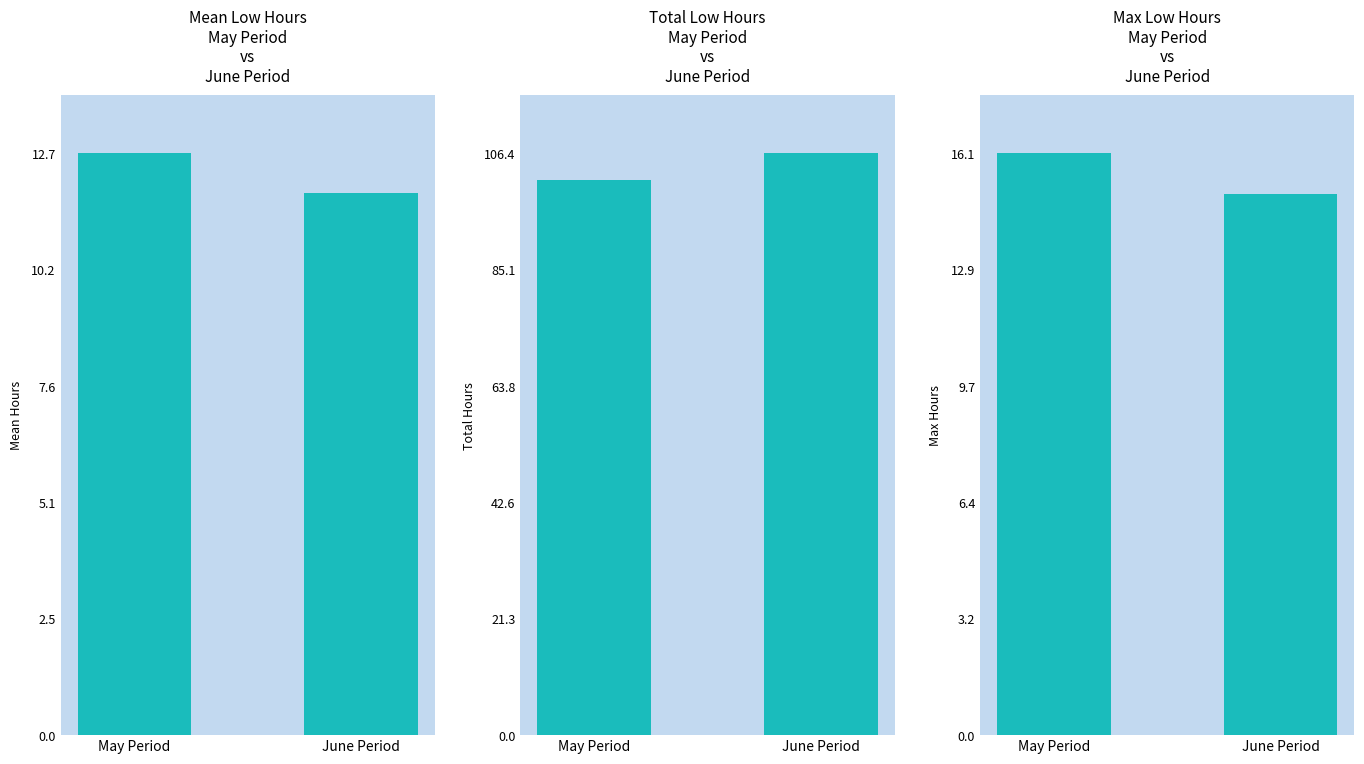

Which series has the largest total across all categories?

Total Hours